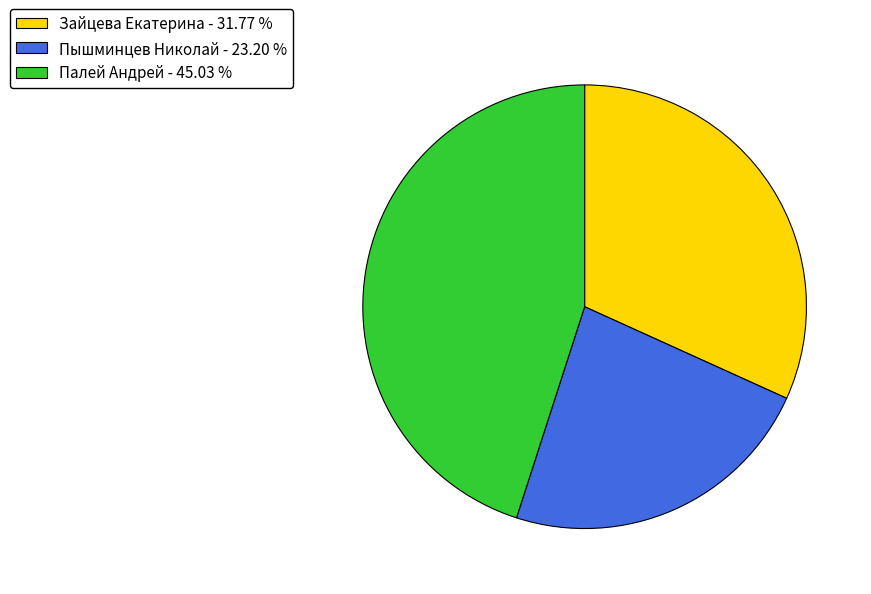

How many segments does this pie chart have?

3